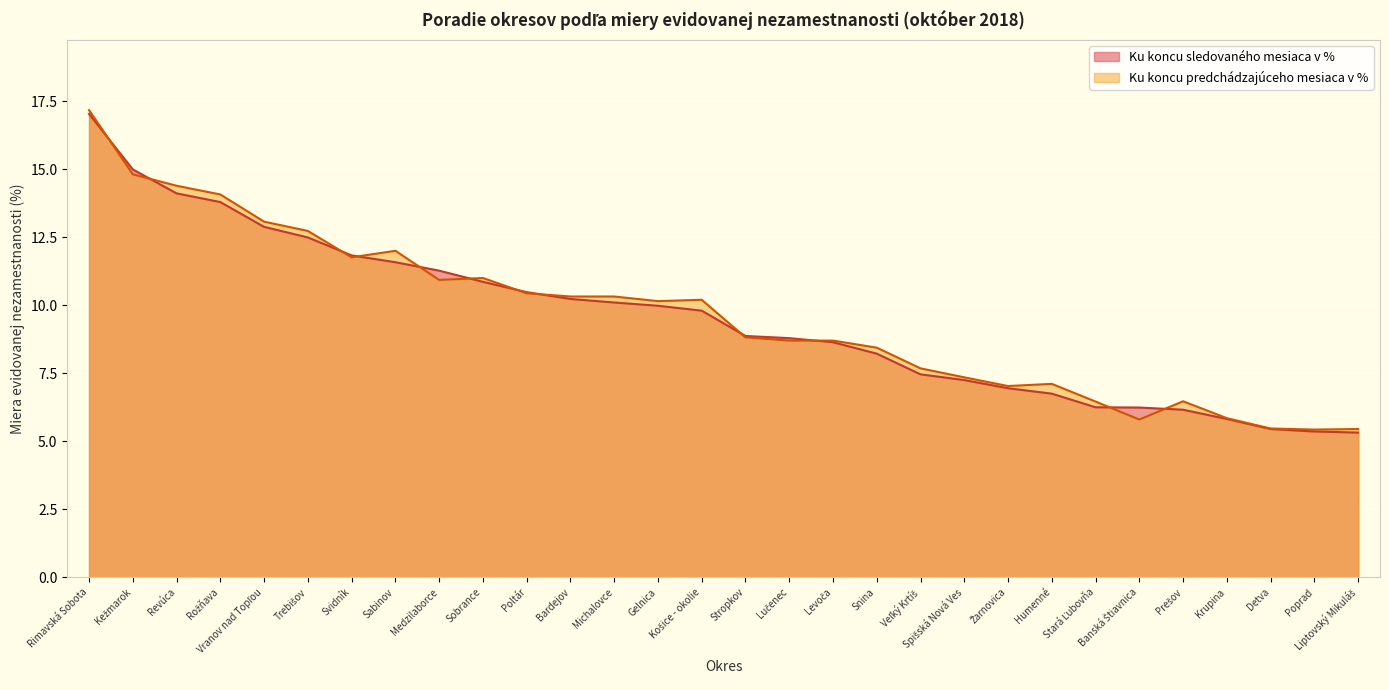

True or false: Ku koncu predchádzajúceho mesiaca v % has a value of 3.4 at Prešov.

False